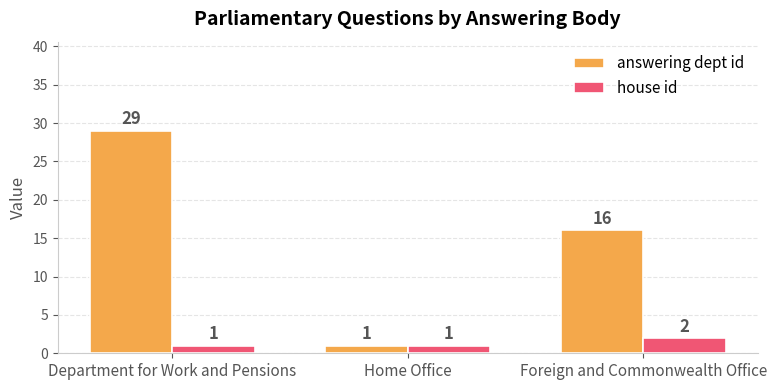

Where does the answering dept id series first go above 16?

Department for Work and Pensions